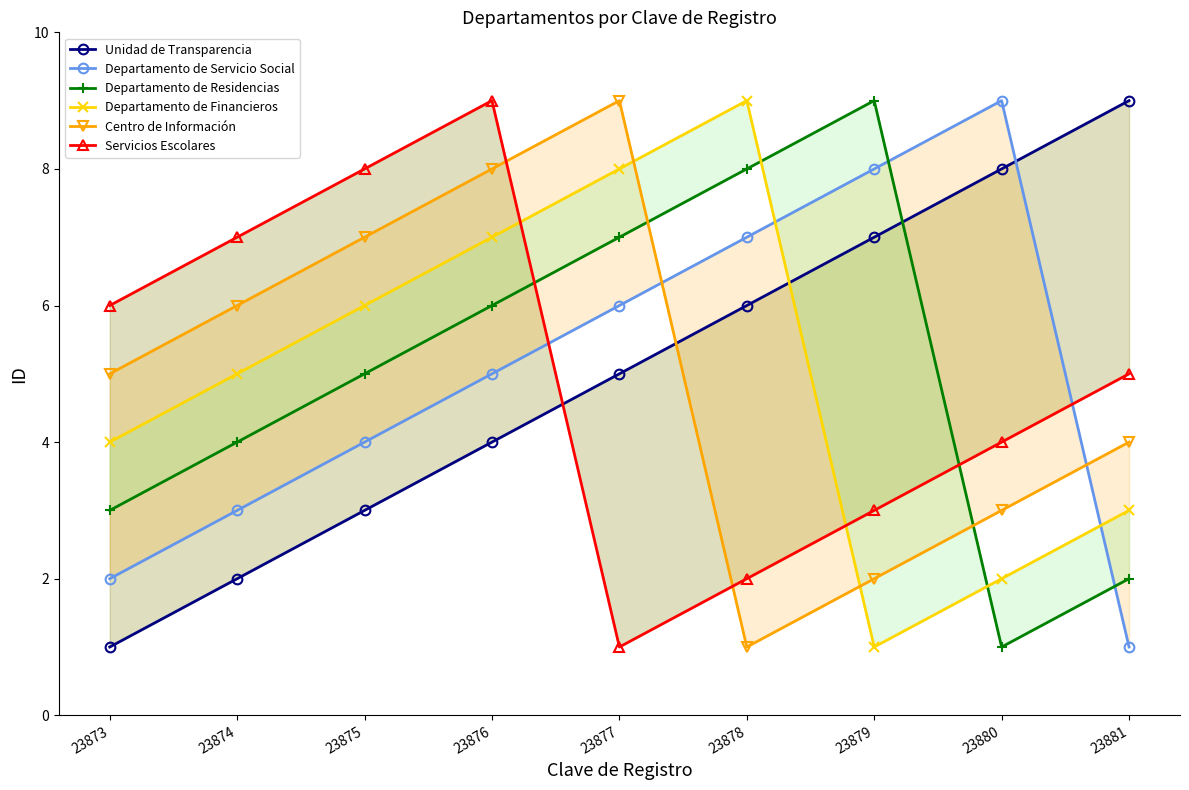

What is the value of the Servicios Escolares point at the 2nd from the left?

7